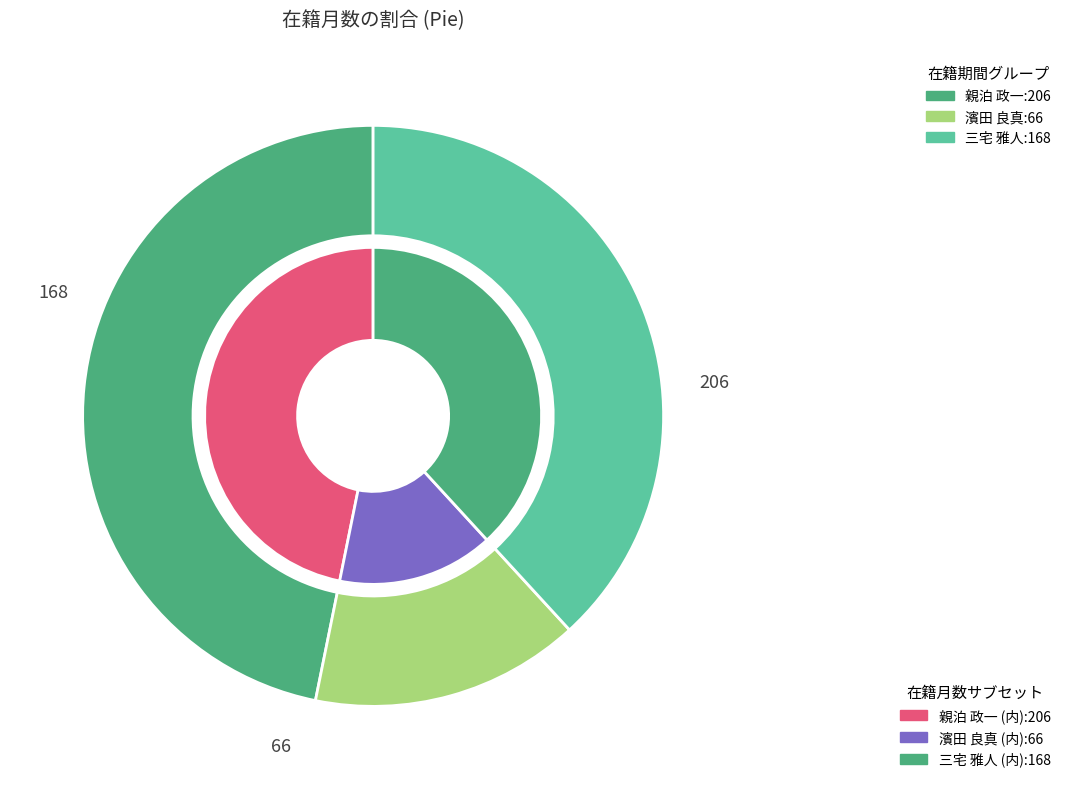

To the nearest percent, what is the difference between the largest and smallest slice percentages?

32%